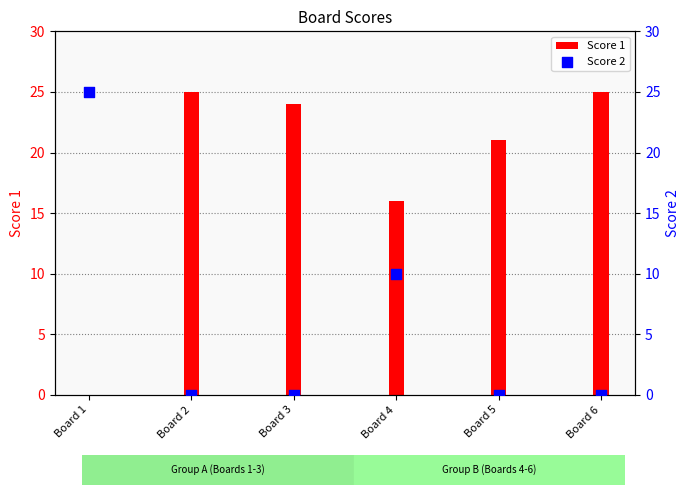

Which series has the widest spread of Y values?

Score 1